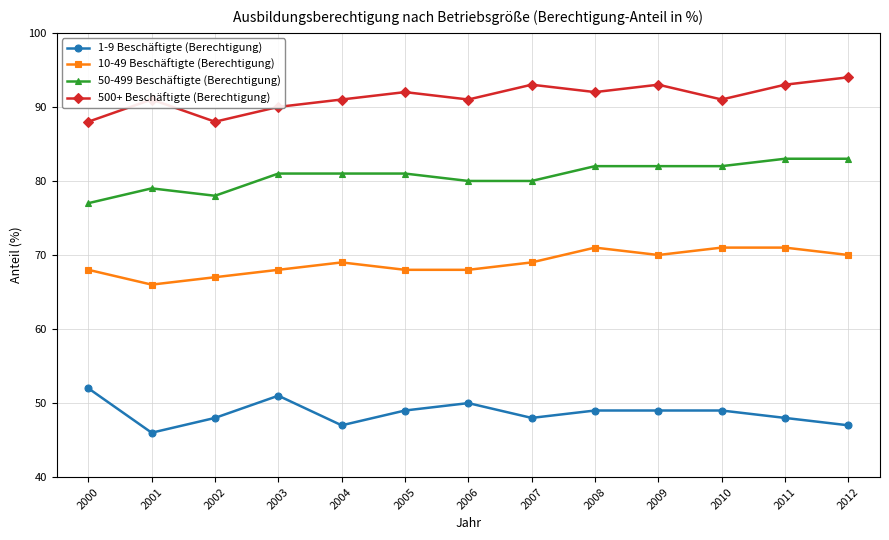

What is the approximate value of 10-49 Beschäftigte (Berechtigung) at 2002?

67